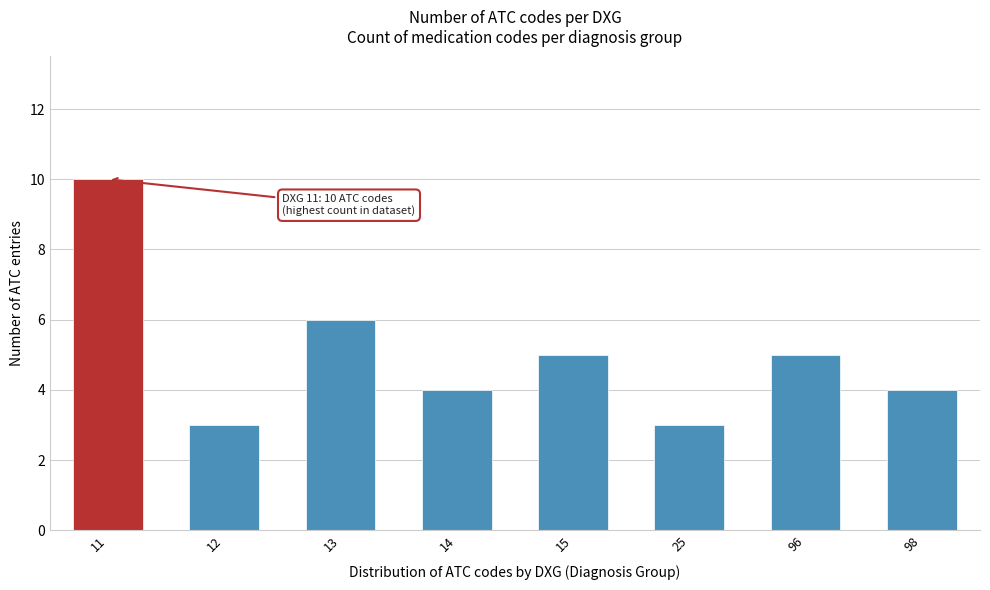

Reading left to right, what are all the values shown in this chart?

11=10	12=3	13=6	14=4	15=5	25=3	96=5	98=4